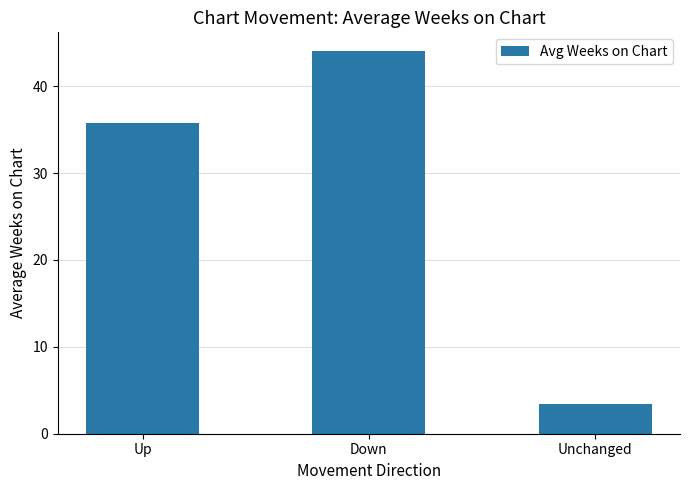

What is the value of the 1st bar from the left?

35.7